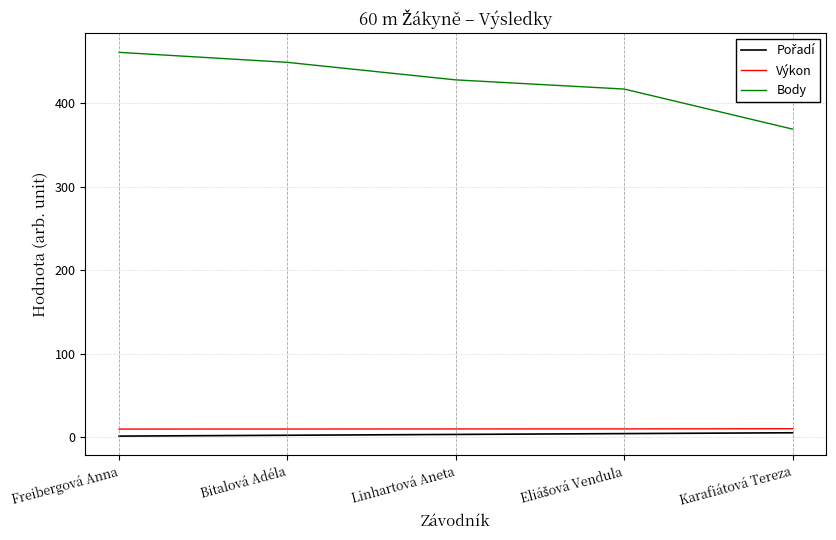

True or false: Výkon and Body cross at least once.

False